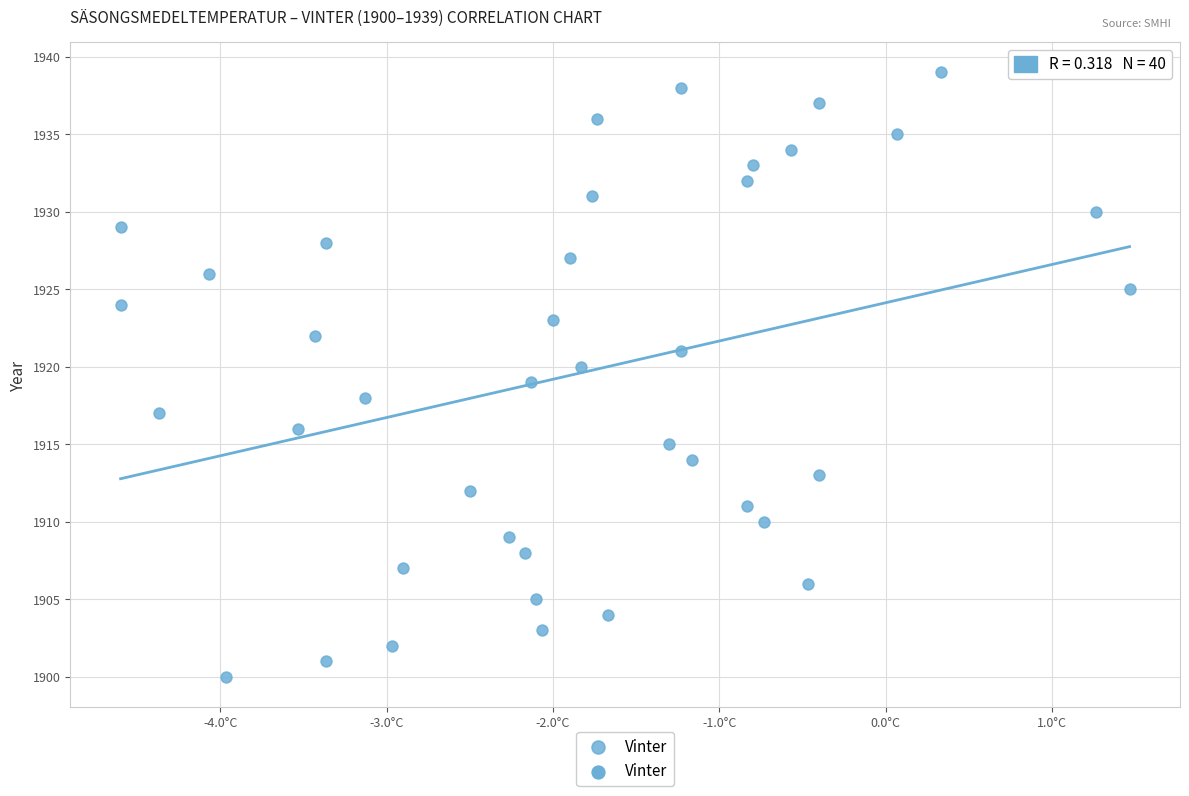

What is the range of Y values (max minus min)?

39